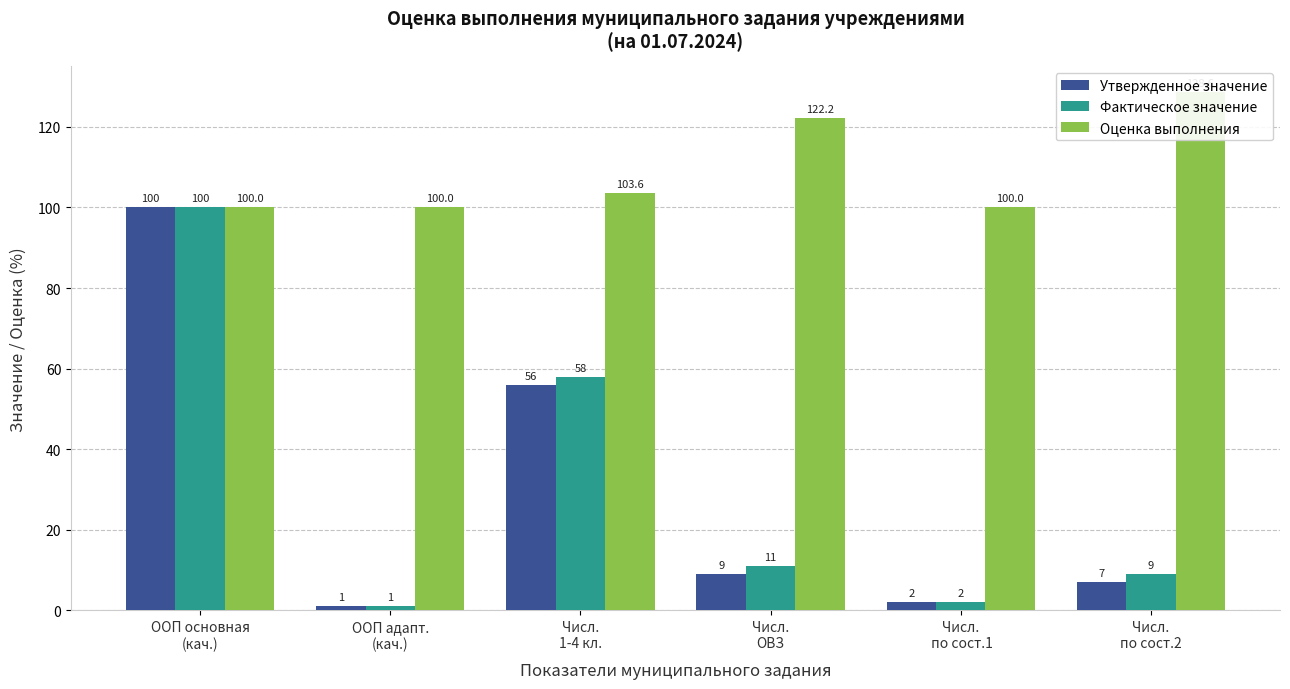

What value does the Оценка выполнения series have at Числ.
ОВЗ?

122.2